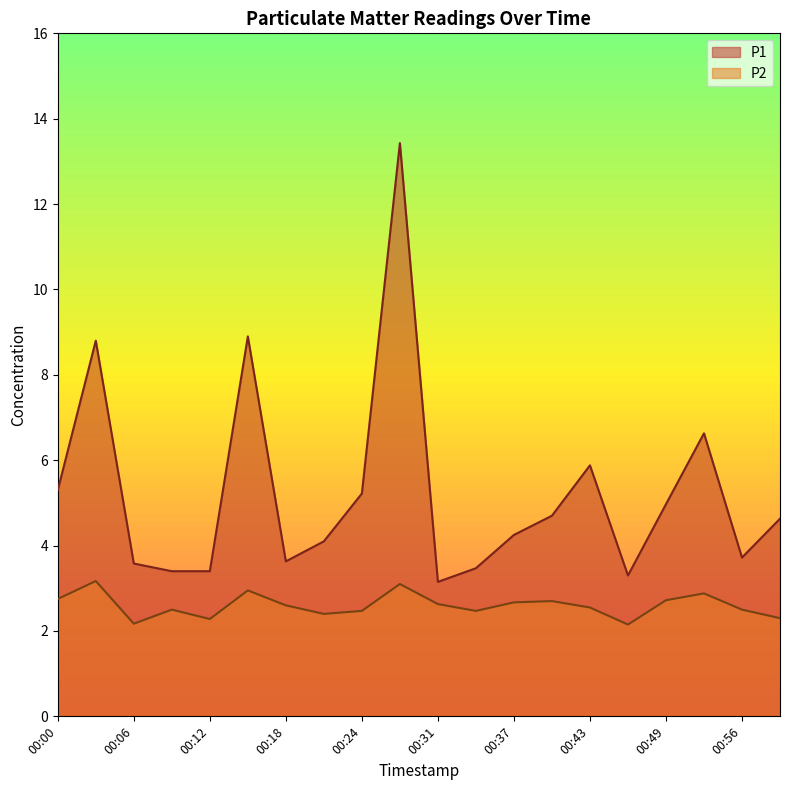

Reading right to left, list all the values displayed in this chart.

P1: 00:59=4.6	00:56=3.7	00:52=6.6	00:49=5.0	00:46=3.3	00:43=5.9	00:40=4.7	00:37=4.2	00:34=3.5	00:31=3.1	00:28=13.4	00:24=5.2	00:21=4.1	00:18=3.6	00:15=8.9	00:12=3.4	00:09=3.4	00:06=3.6	00:03=8.8	00:00=5.3
P2: 00:59=2.3	00:56=2.5	00:52=2.9	00:49=2.7	00:46=2.1	00:43=2.5	00:40=2.7	00:37=2.7	00:34=2.5	00:31=2.6	00:28=3.1	00:24=2.5	00:21=2.4	00:18=2.6	00:15=3.0	00:12=2.3	00:09=2.5	00:06=2.2	00:03=3.2	00:00=2.8